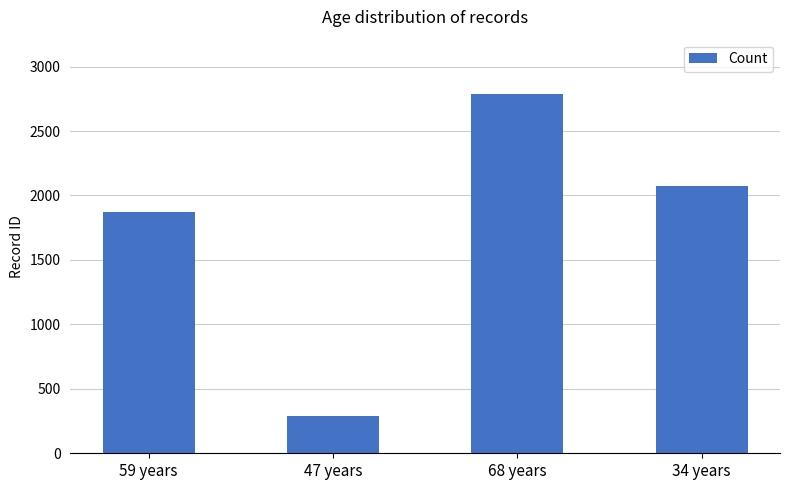

True or false: the data shows 3309 at 34 years.

False